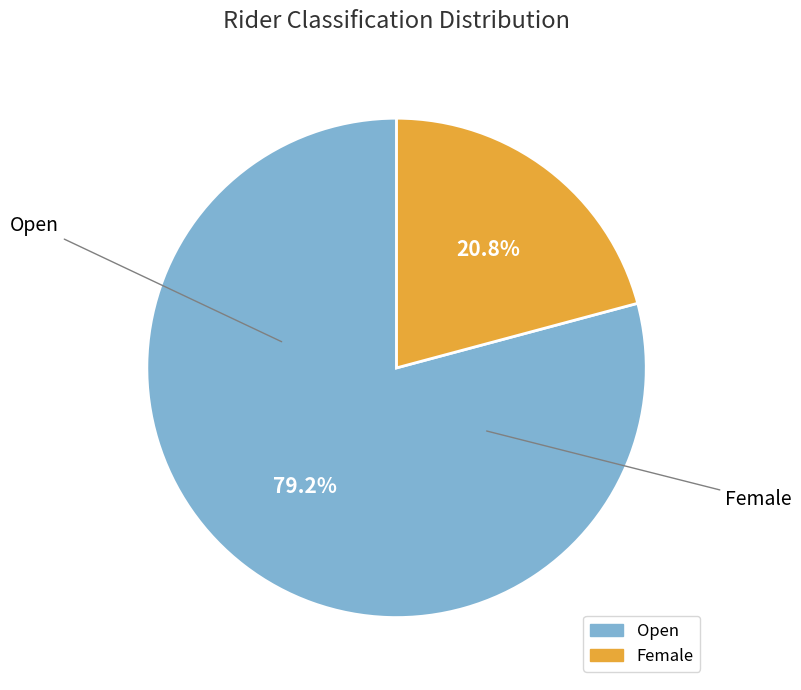

The Female slice represents 29% of the pie. True or false?

False